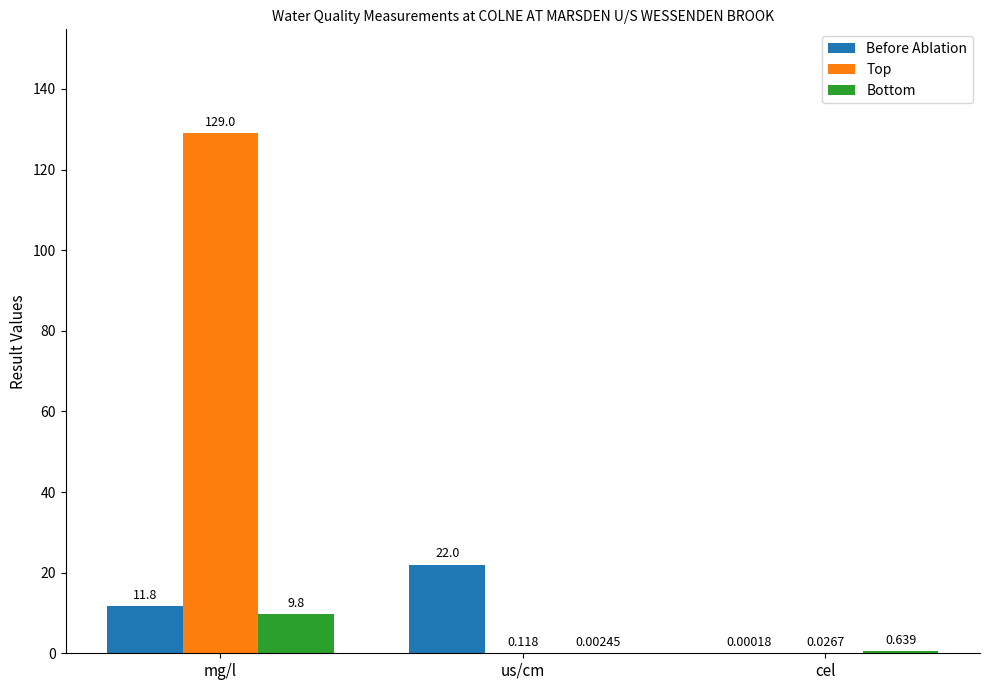

Count the number of categories in the chart.

3